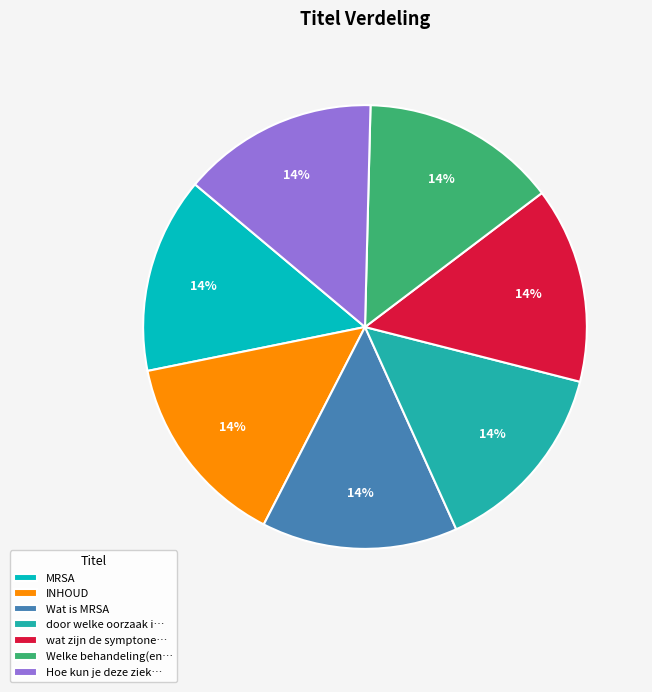

Is it true that Hoe kun je deze ziek… is 14% of the pie?

True